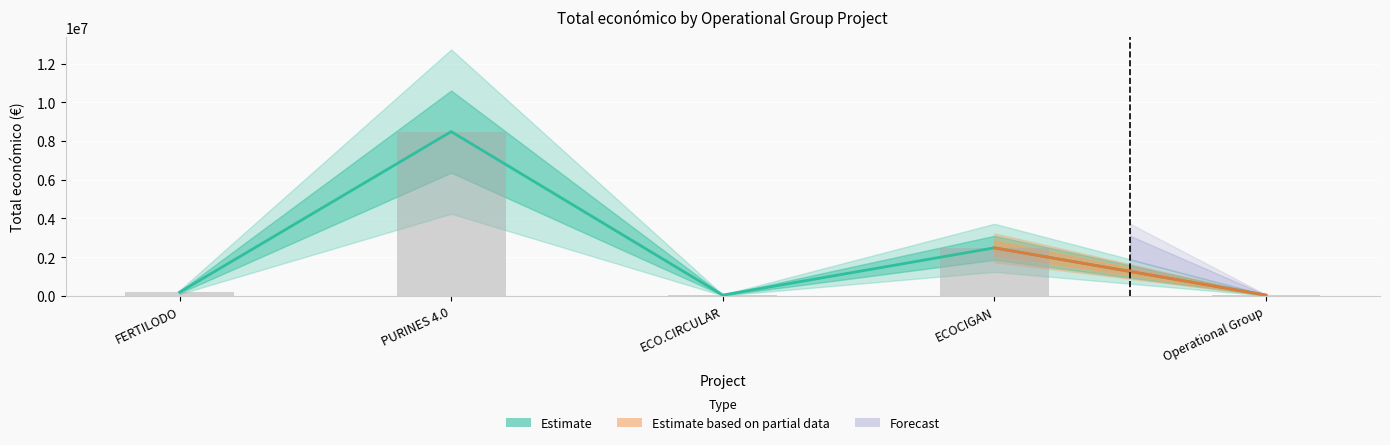

What is the change in value from FERTILODO to ECO.CIRCULAR?

-149365